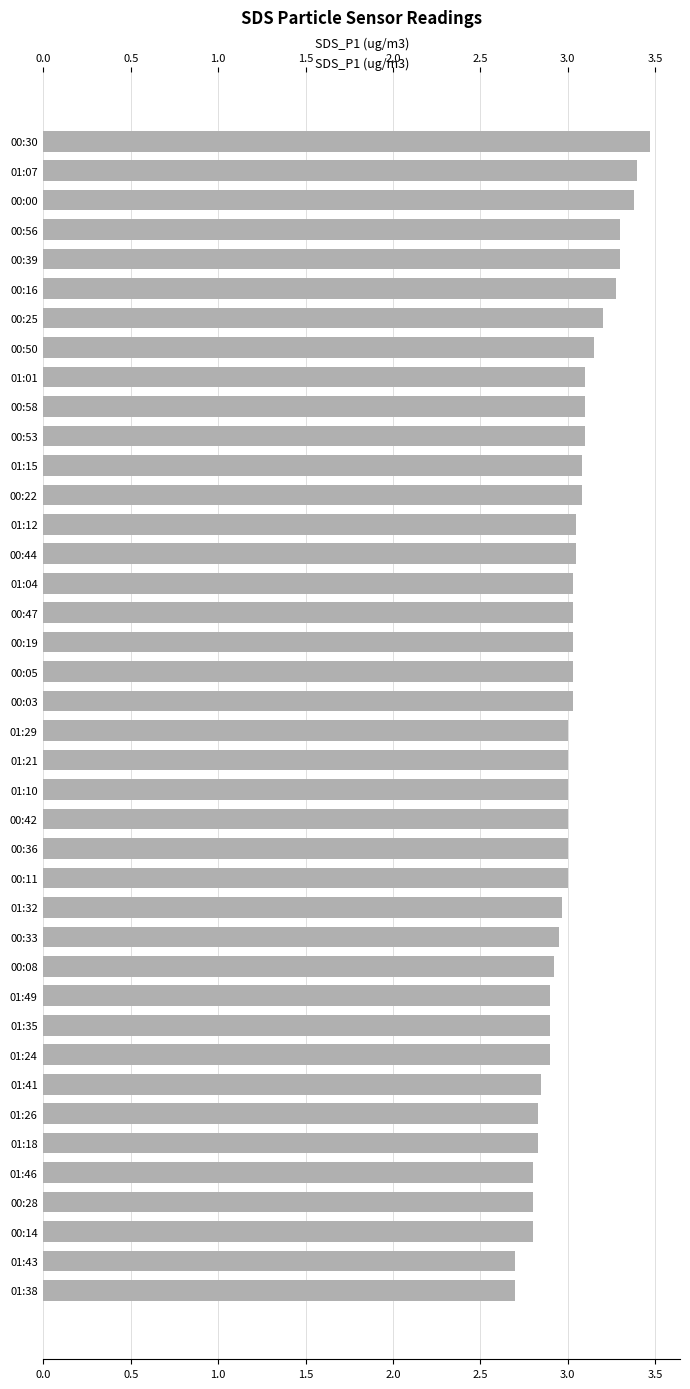

The chart shows a value of 3.7 at 00:14. True or false?

False